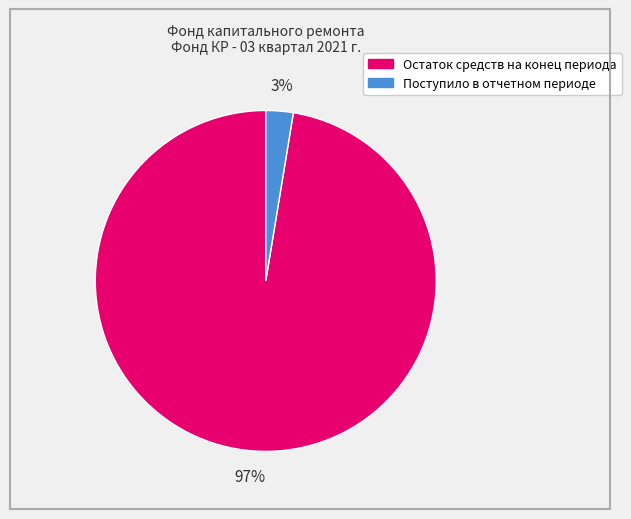

To the nearest percent, what is the average slice percentage?

50%